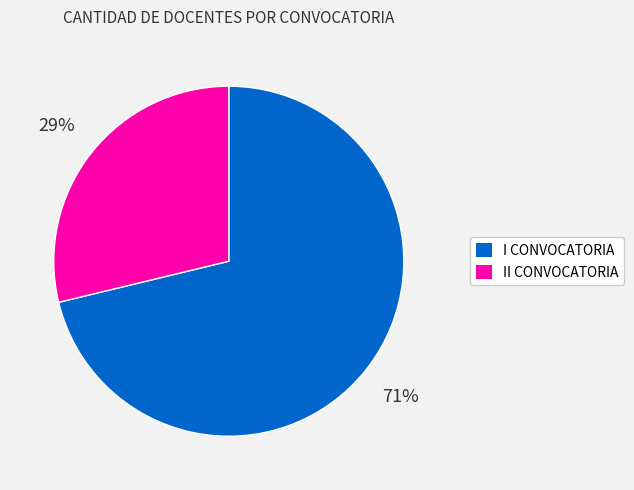

How many segments does this pie chart have?

2